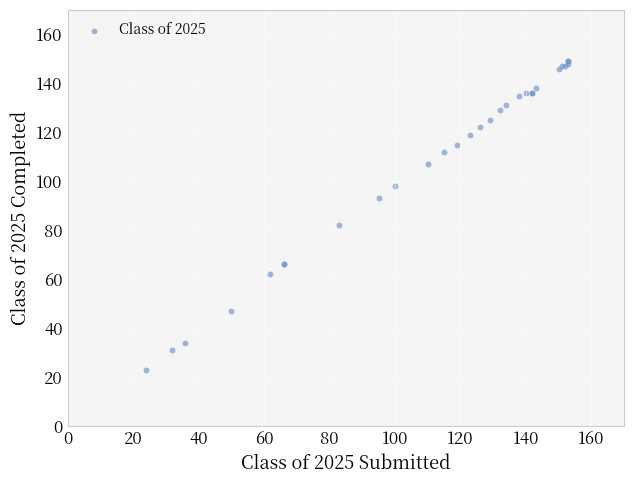

What Y value in the scatter plot is closest to 86?

82